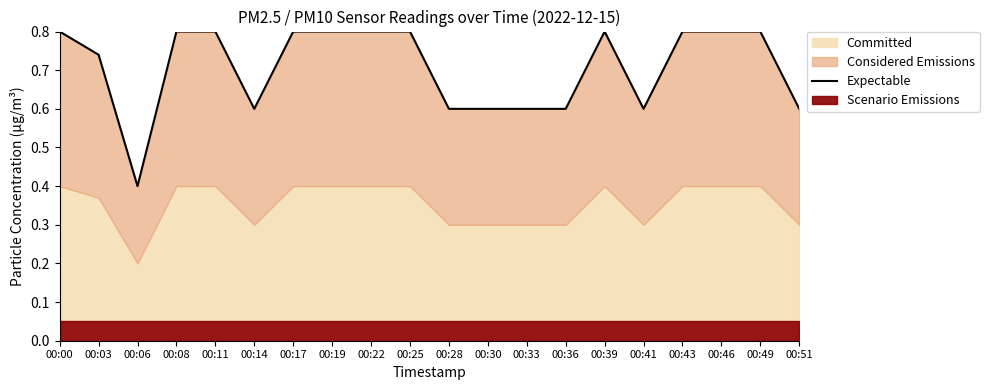

The chart shows a value of 1.3 at 00:03. True or false?

False